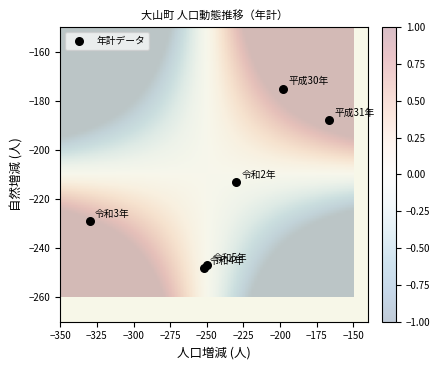

What Y value in the scatter plot is closest to -211?

-213